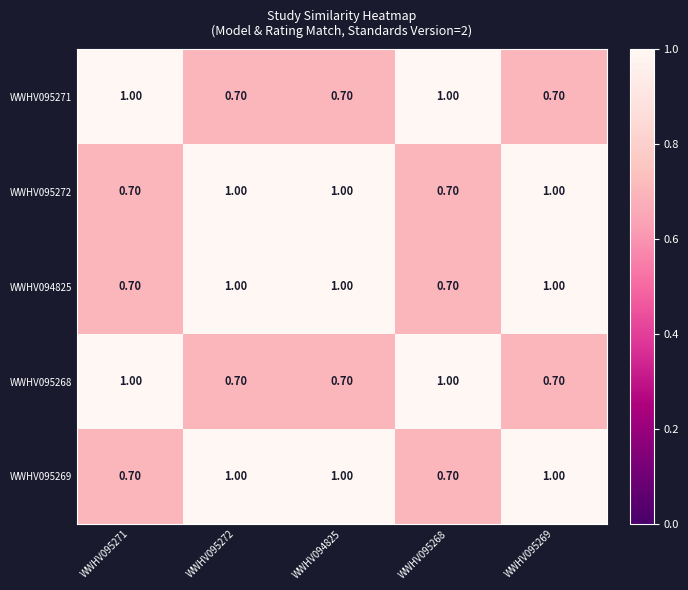

What is the total value across all series at WWHV094825?

4.4